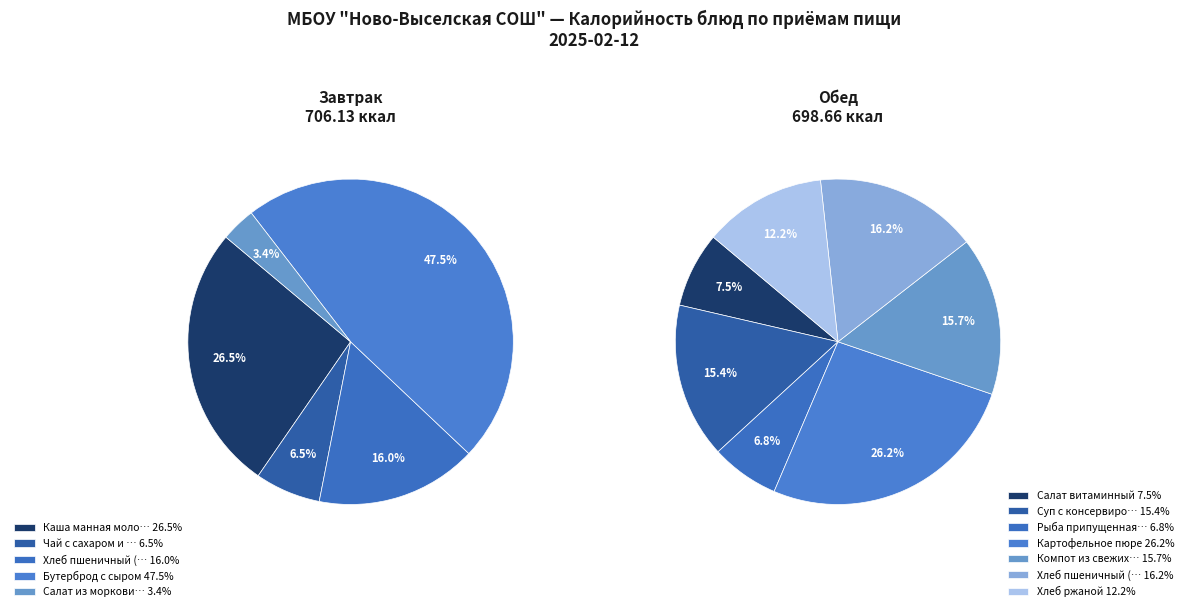

What is the change in value from Картофельное пюре to Хлеб ржаной?

-98.0